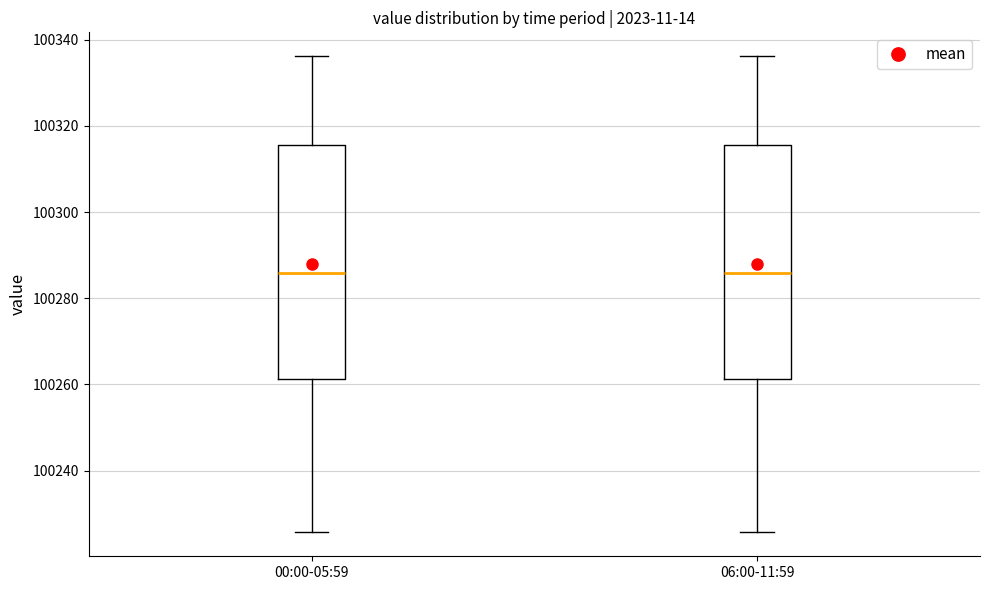

Reading left to right, read every box against the y-axis: the position of its median line, the range the box covers, and the ends of its whiskers. The values are not printed on the chart, so give them approximately, as read against the axis.

00:00-05:59: median 100286, box 100262 to 100316, whiskers 100226 to 100336
06:00-11:59: median 100286, box 100262 to 100316, whiskers 100226 to 100336